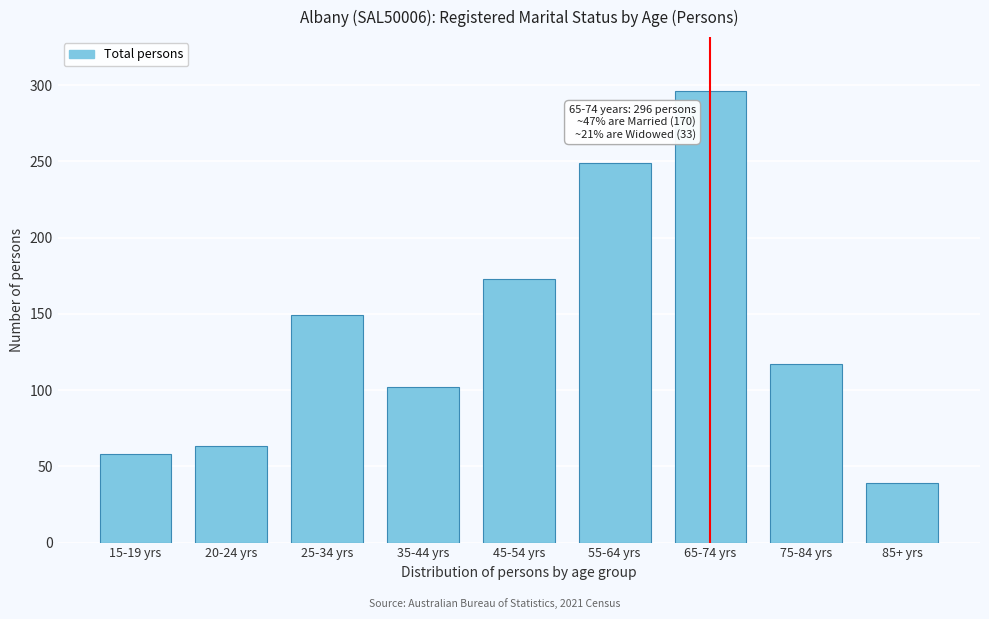

Reading right to left, list all the values displayed in this chart.

39	117	296	249	173	102	149	63	58